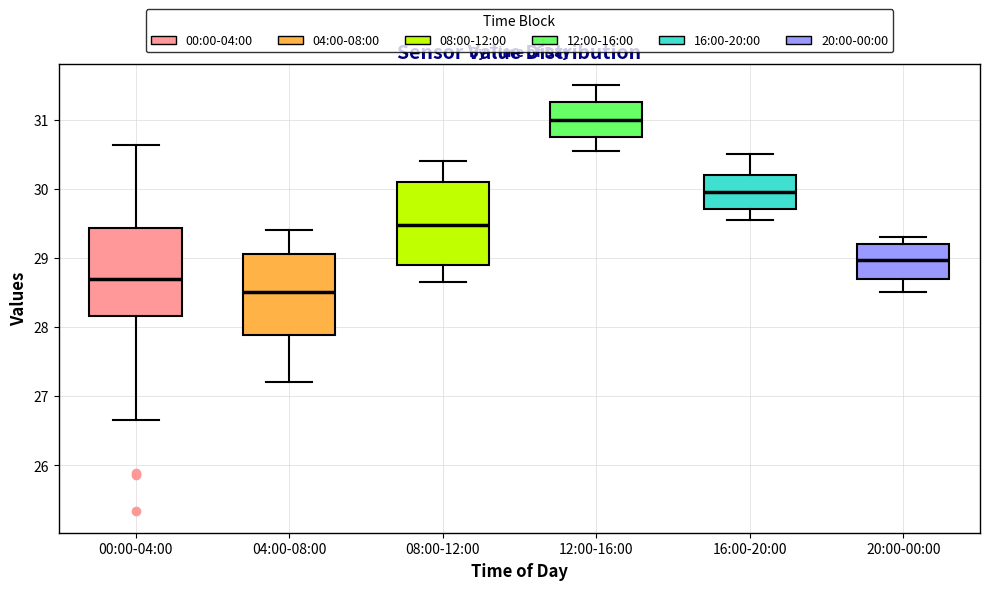

Reading left to right, read every box against the y-axis: the position of its median line, the range the box covers, and the ends of its whiskers. The values are not printed on the chart, so give them approximately, as read against the axis.

00:00-04:00: median 28.7, box 28.2 to 29.4, whiskers 26.7 to 30.6
04:00-08:00: median 28.5, box 27.9 to 29.1, whiskers 27.2 to 29.4
08:00-12:00: median 29.5, box 28.9 to 30.1, whiskers 28.7 to 30.4
12:00-16:00: median 31.0, box 30.8 to 31.3, whiskers 30.6 to 31.5
16:00-20:00: median 30.0, box 29.7 to 30.2, whiskers 29.6 to 30.5
20:00-00:00: median 29.0, box 28.7 to 29.2, whiskers 28.5 to 29.3